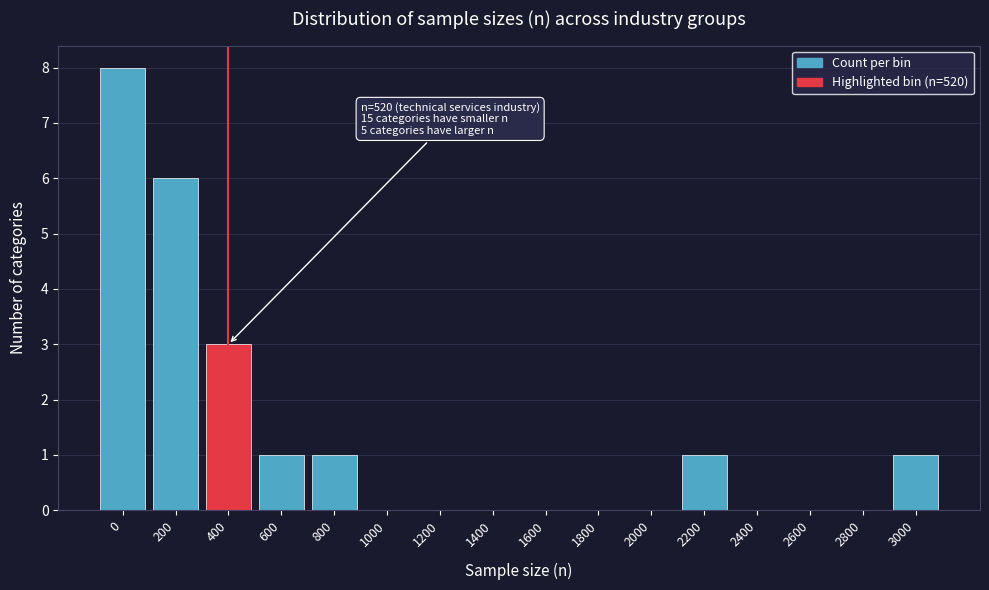

Reading left to right, transcribe all the data shown in this chart.

0=8	200=6	400=3	600=1	800=1	1000=0	1200=0	1400=0	1600=0	1800=0	2000=0	2200=1	2400=0	2600=0	2800=0	3000=1